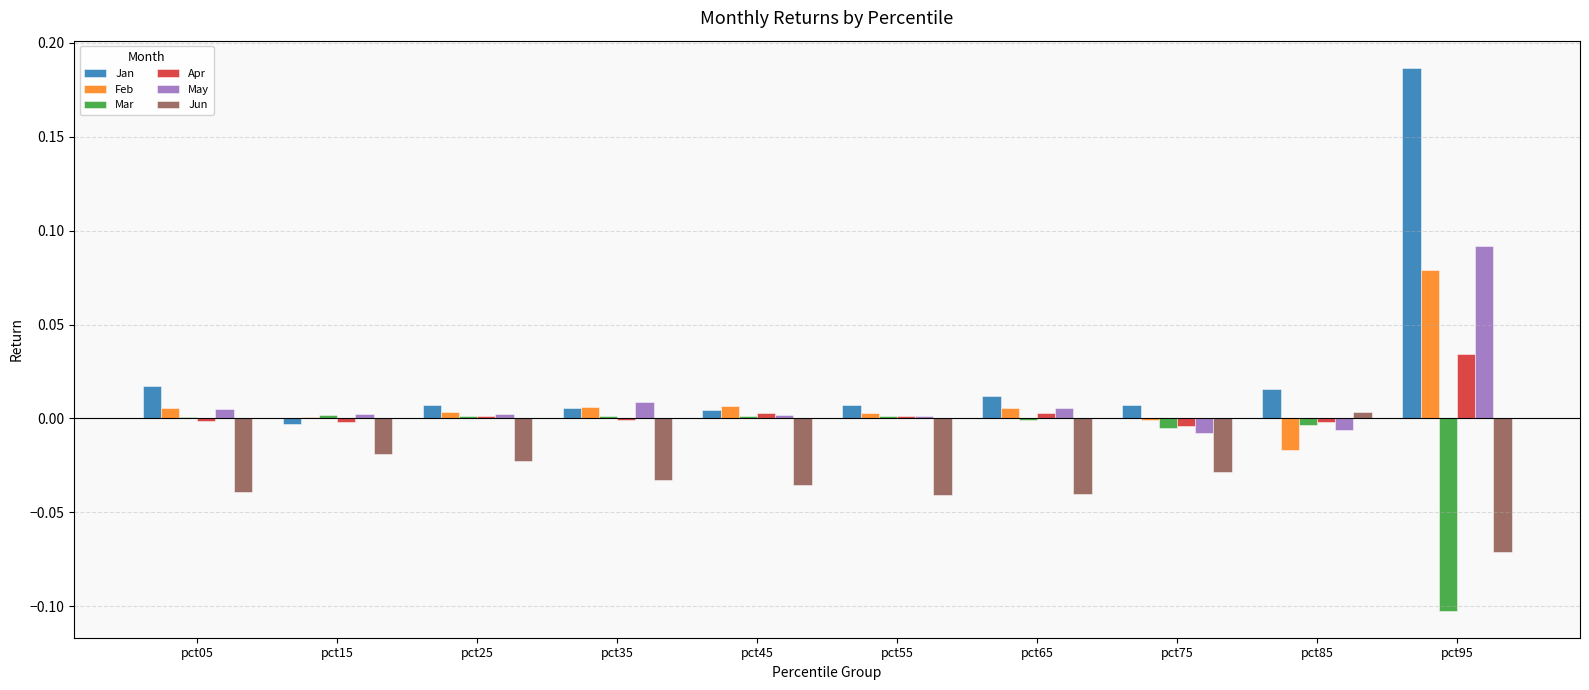

True or false: Mar has a value of 0.0 at pct05.

True